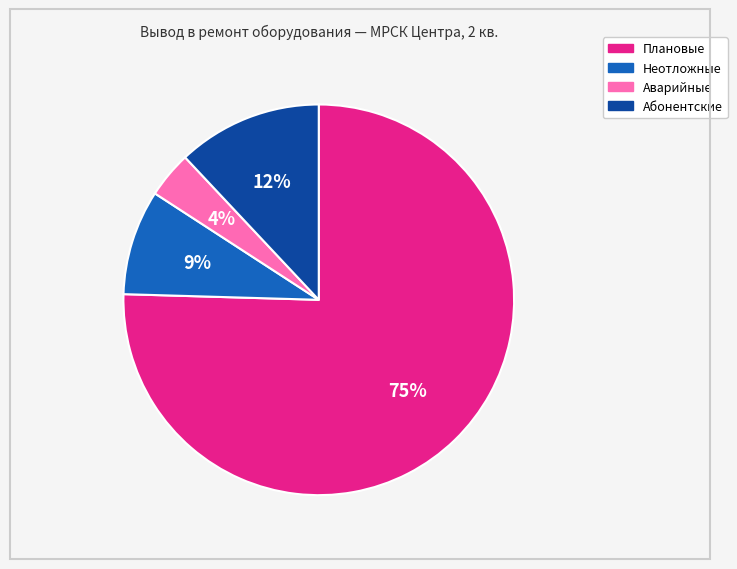

To the nearest percent, what percentage of the pie is Плановые?

75%